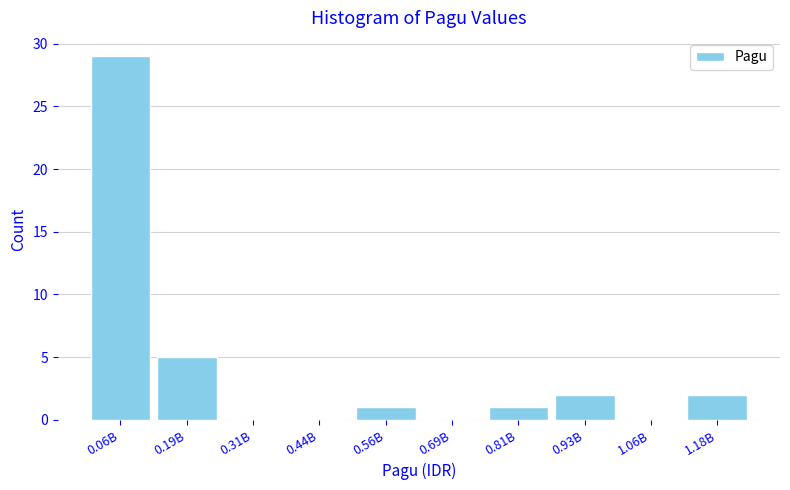

Reading right to left, what are all the values shown in this chart?

1.18B=2	1.06B=0	0.93B=2	0.81B=1	0.69B=0	0.56B=1	0.44B=0	0.31B=0	0.19B=5	0.06B=29